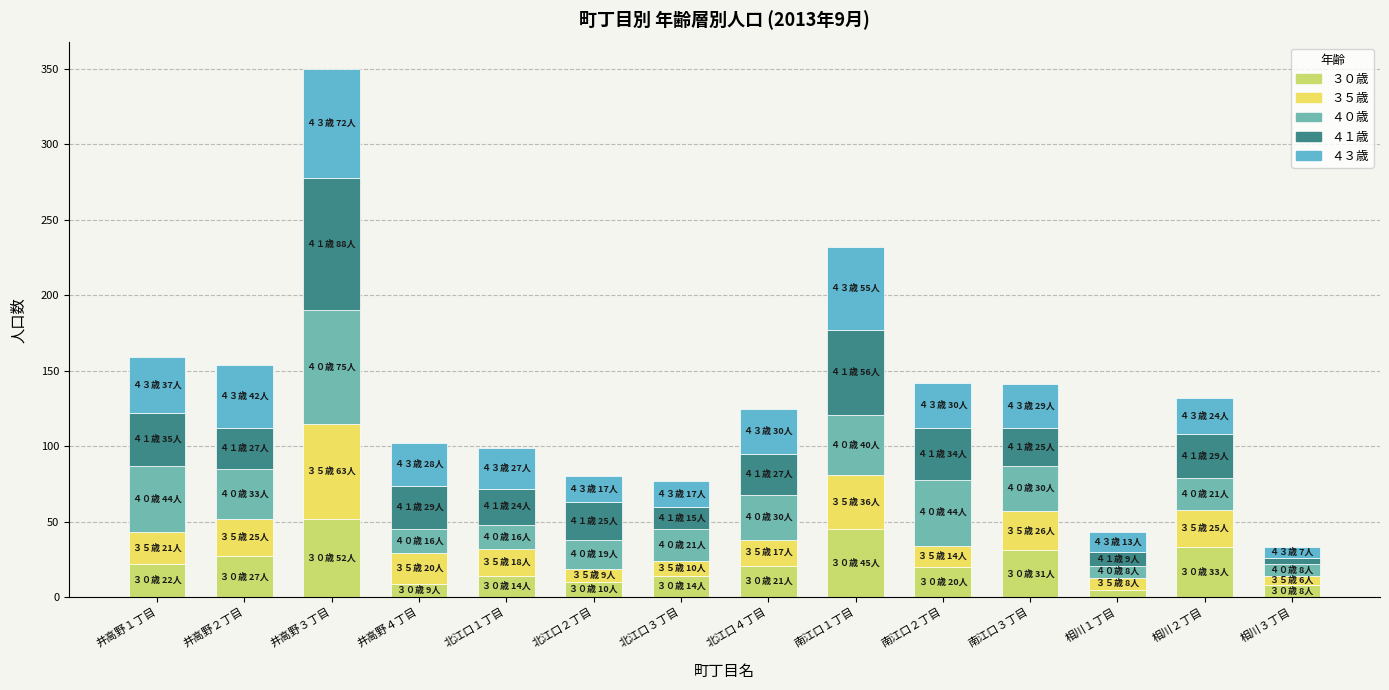

How many bars are there in total?

14